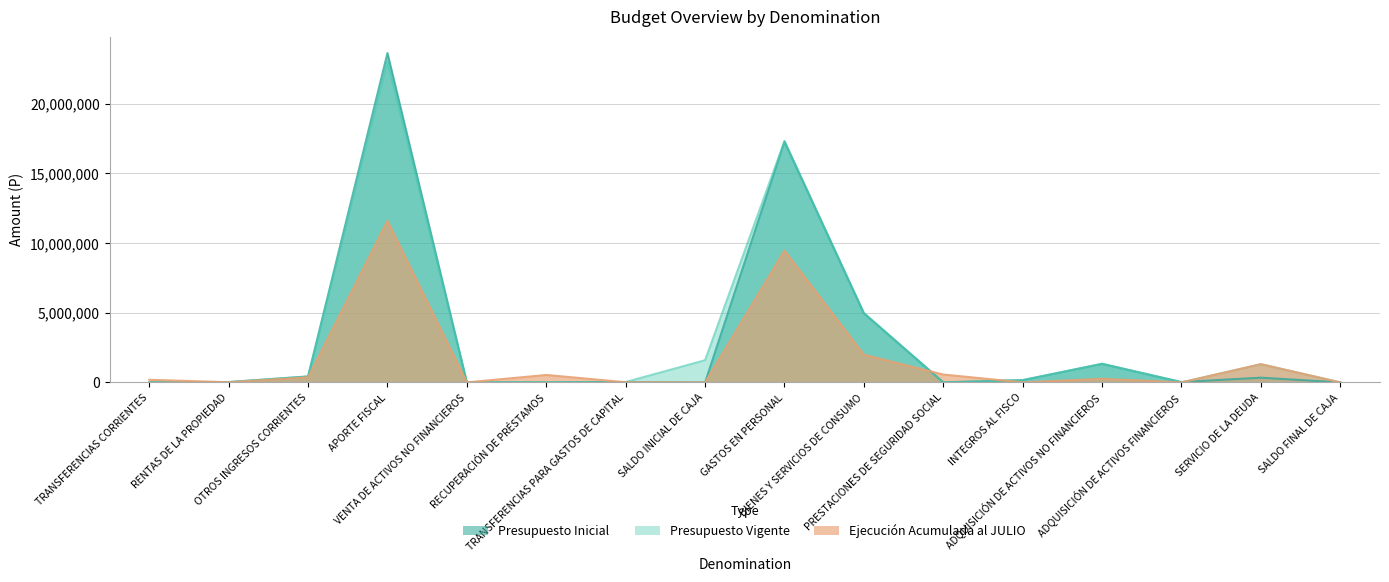

Which series changed the most between RECUPERACIÓN DE PRÉSTAMOS and GASTOS EN PERSONAL?

Presupuesto Vigente